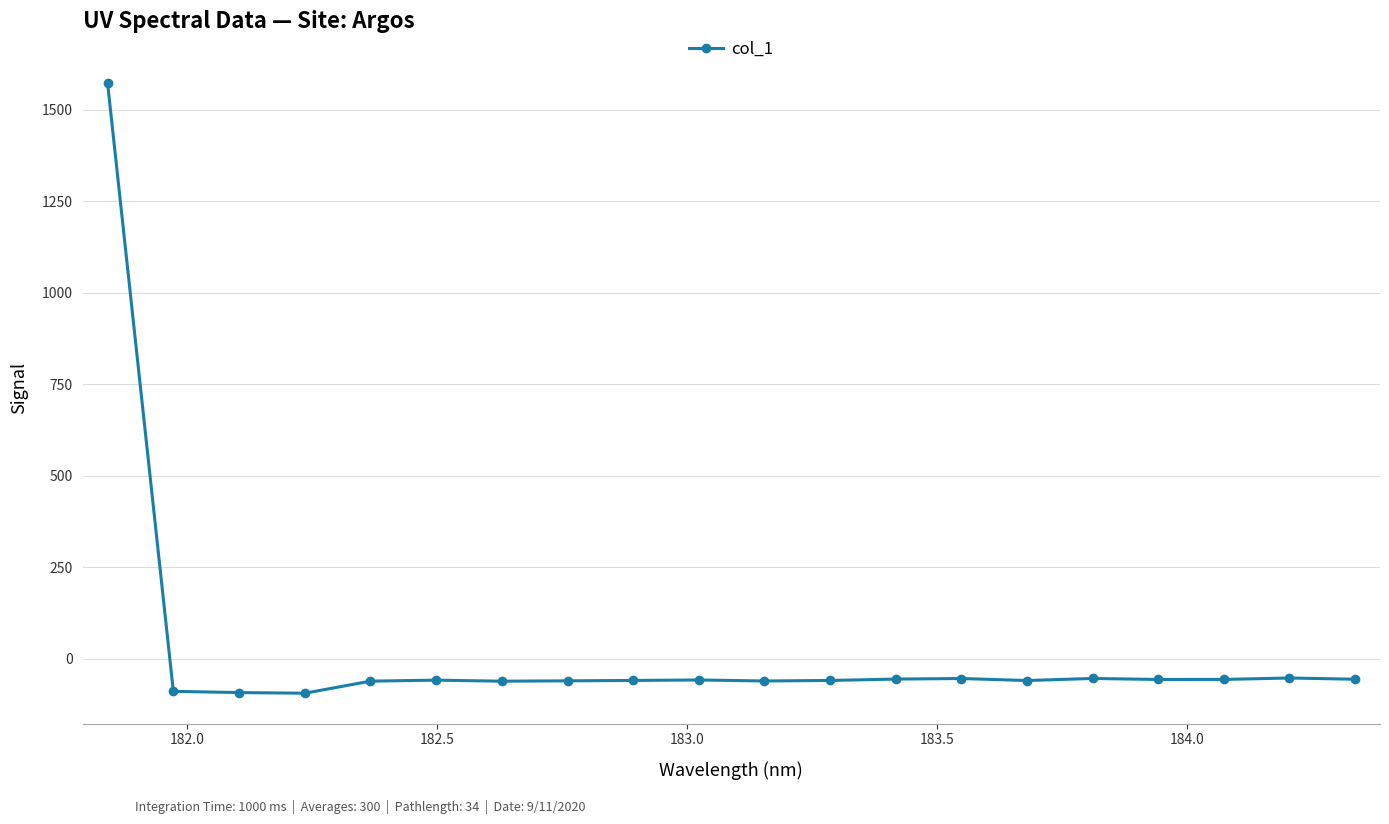

What is the sum of all values?

363.9